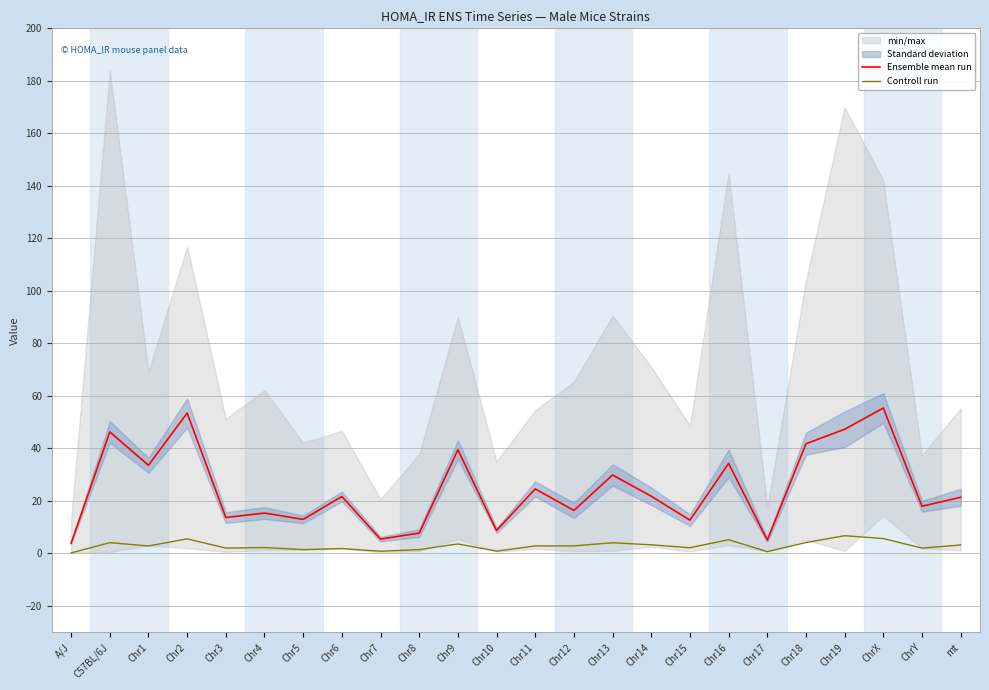

Is this an area chart (filled region under the line)?

No